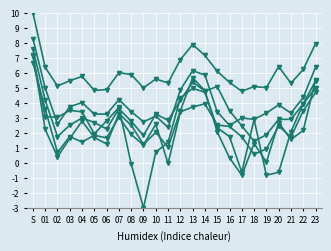

Is this an area chart (filled region under the line)?

No